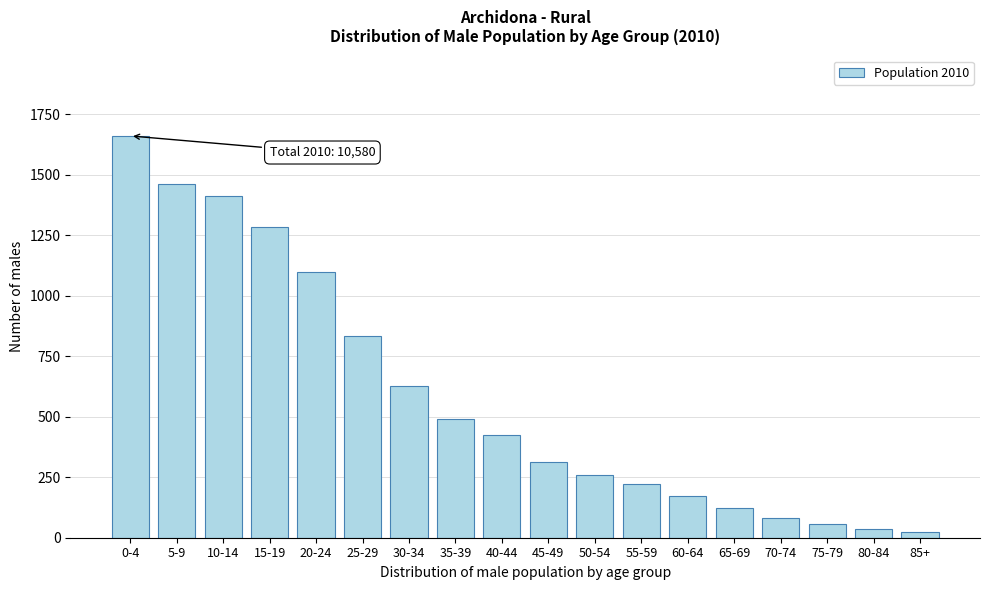

Reading left to right, what are all the values shown in this chart?

0-4=1660	5-9=1463	10-14=1413	15-19=1285	20-24=1097	25-29=835	30-34=628	35-39=492	40-44=425	45-49=312	50-54=259	55-59=222	60-64=174	65-69=121	70-74=81	75-79=56	80-84=34	85+=23